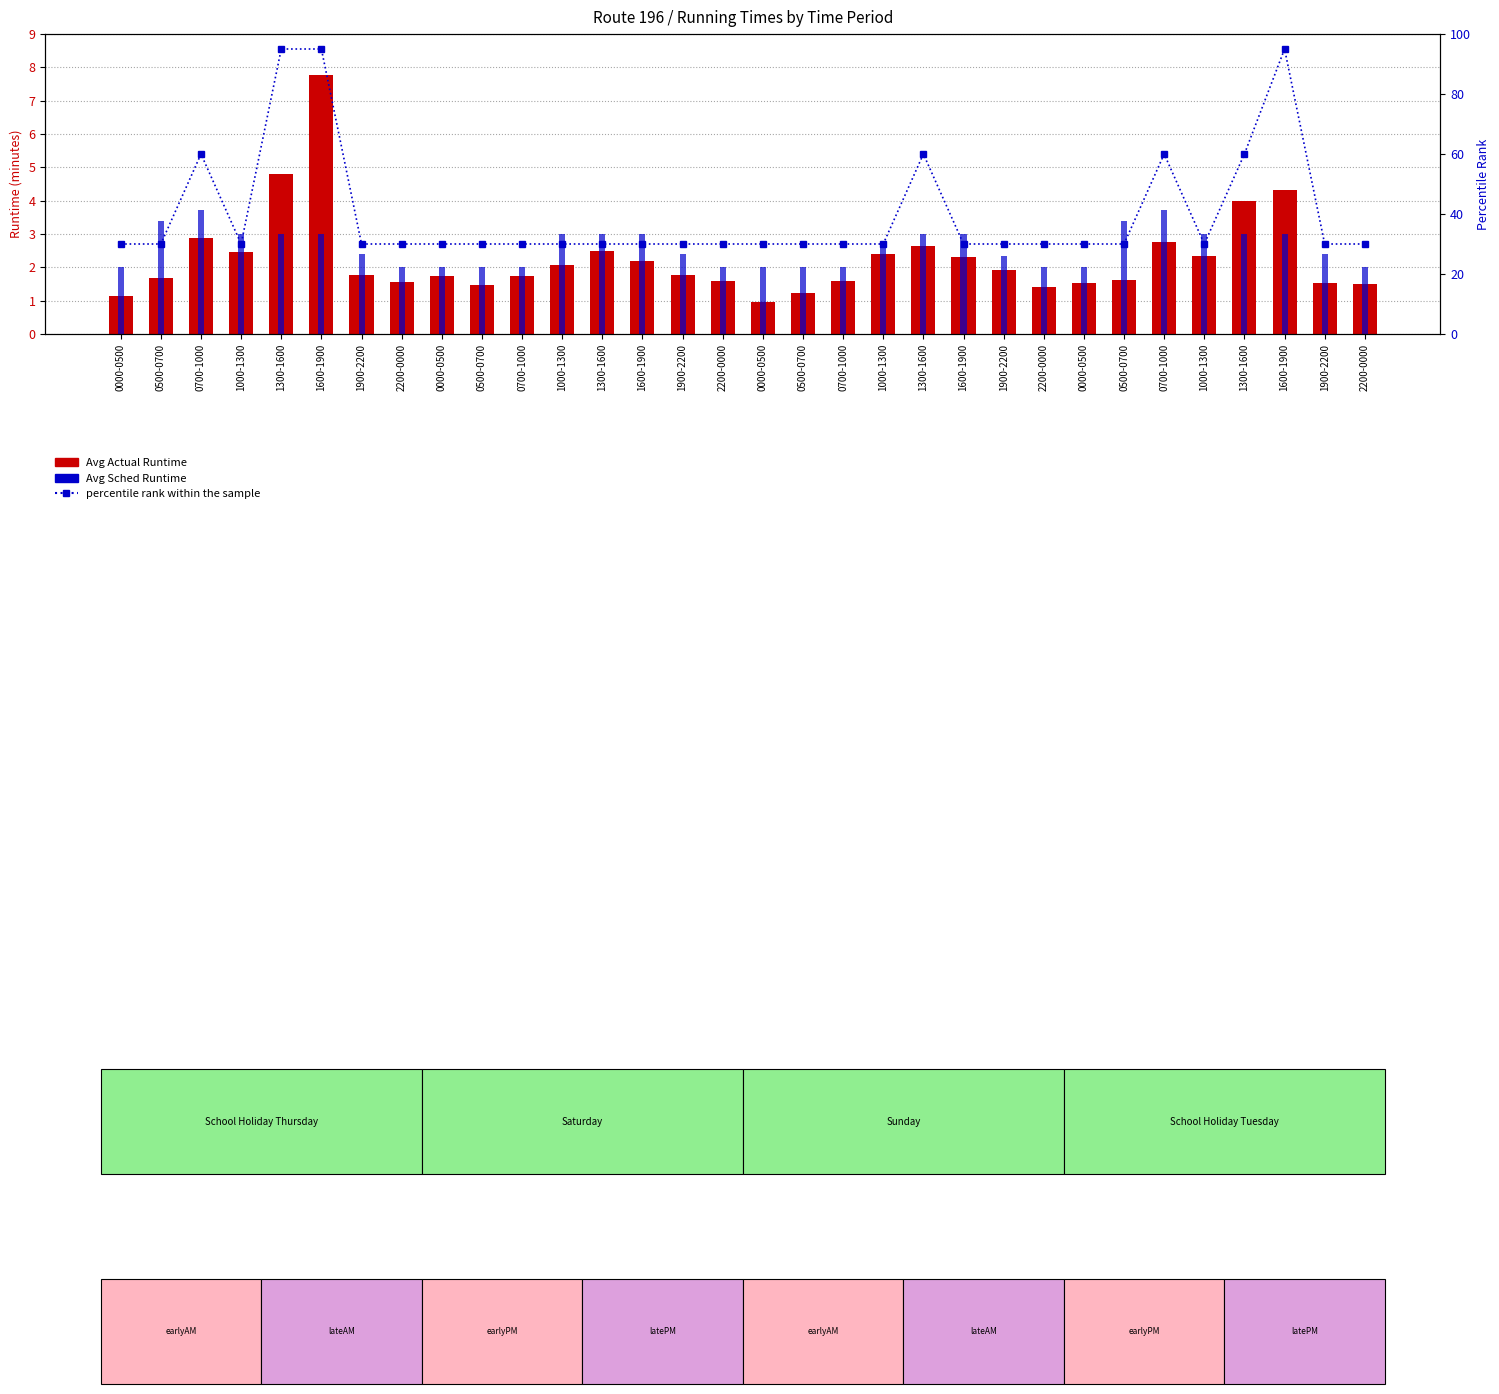

At which category is the sum across all series the highest?

1600-1900